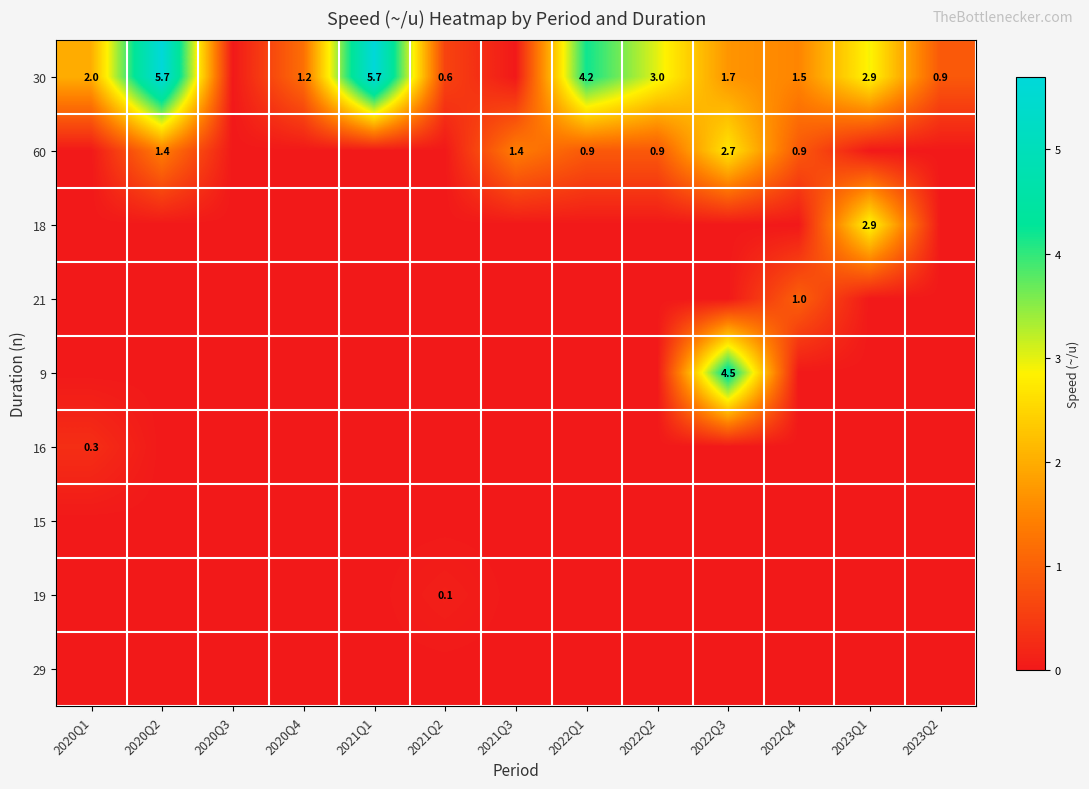

The value of 30 at 2021Q1 is 5.7. True or false?

True